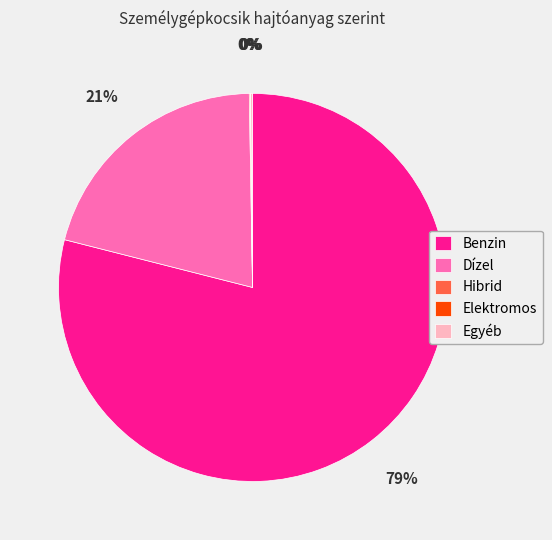

To the nearest percent, what is the difference between the largest and smallest slice percentages?

79%